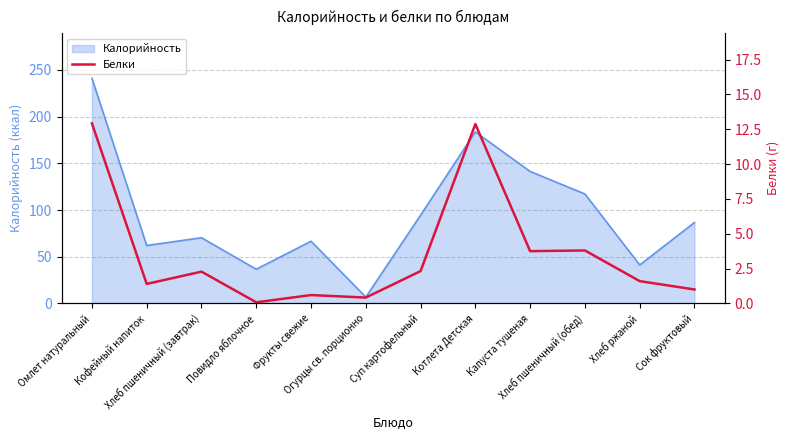

What is the highest value of the Калорийность series?

241.0